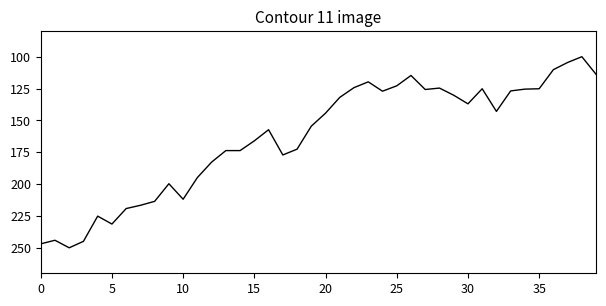

What is the smallest value displayed?

100.0